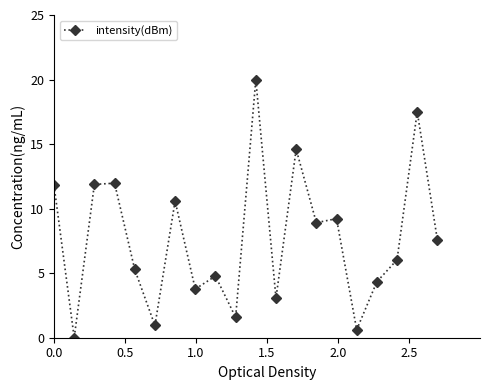

What is the greatest value displayed?

20.0